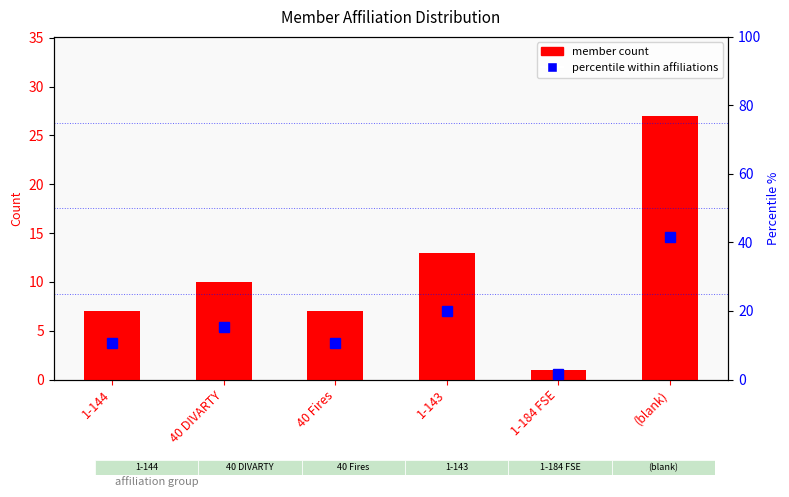

The value of member count at 40 Fires is 1.9. True or false?

False